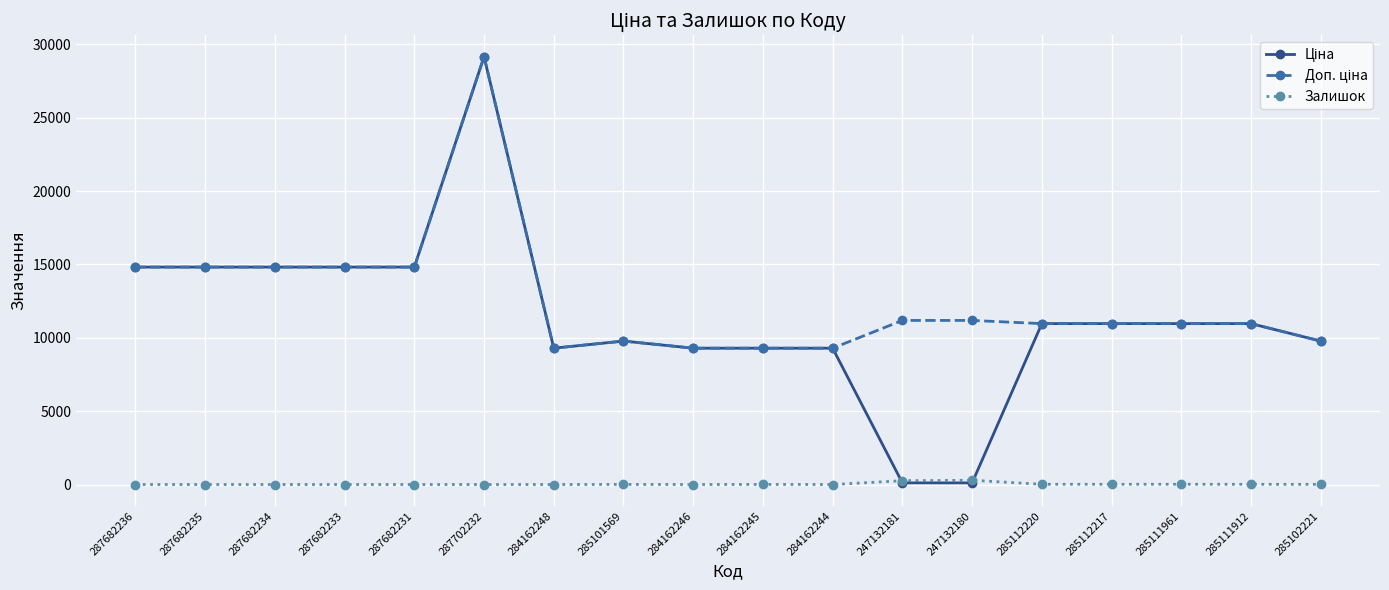

At which category is the sum across all series the highest?

287702232